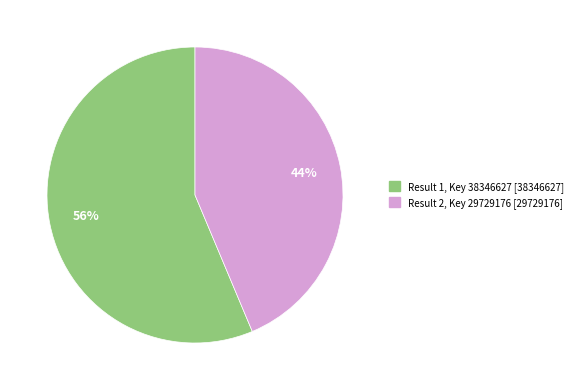

Is there any slice that represents more than half of the pie?

Yes